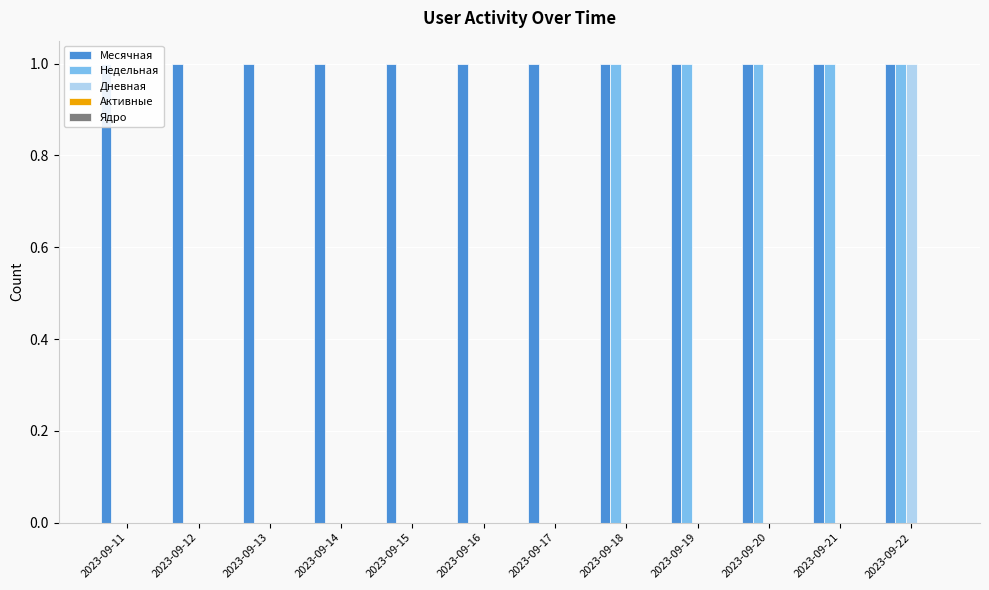

Which series changed the most between 2023-09-13 and 2023-09-16?

Месячная